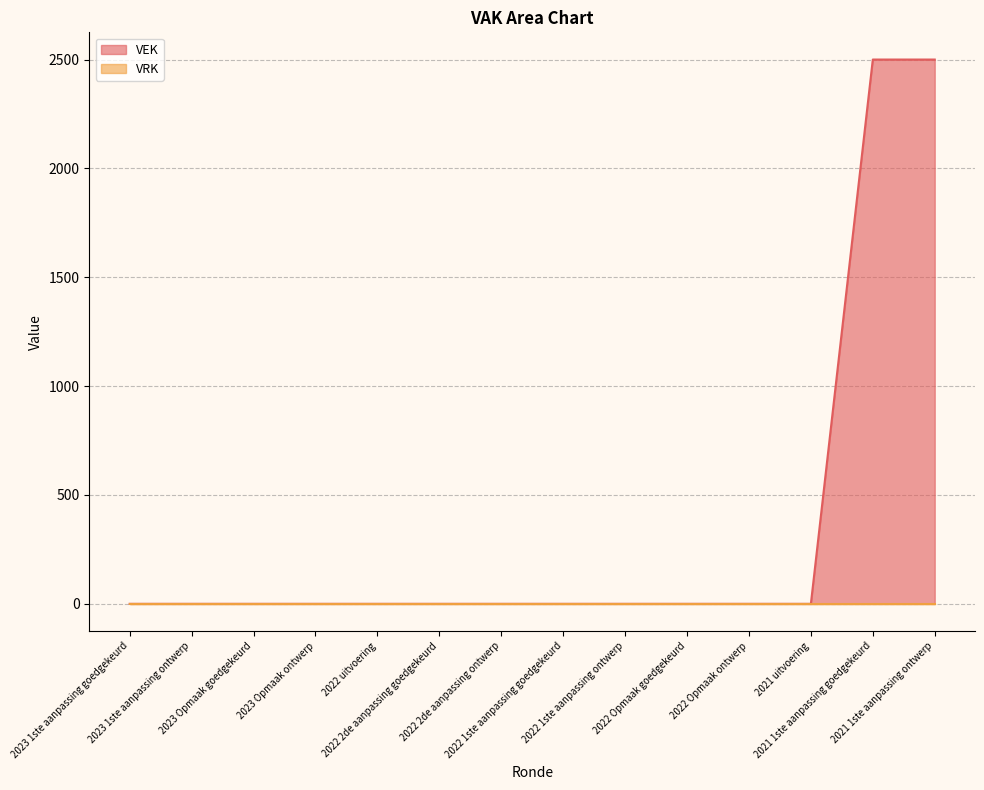

What is the difference between the values at 2023 1ste aanpassing goedgekeurd and 2021 1ste aanpassing ontwerp?

2500